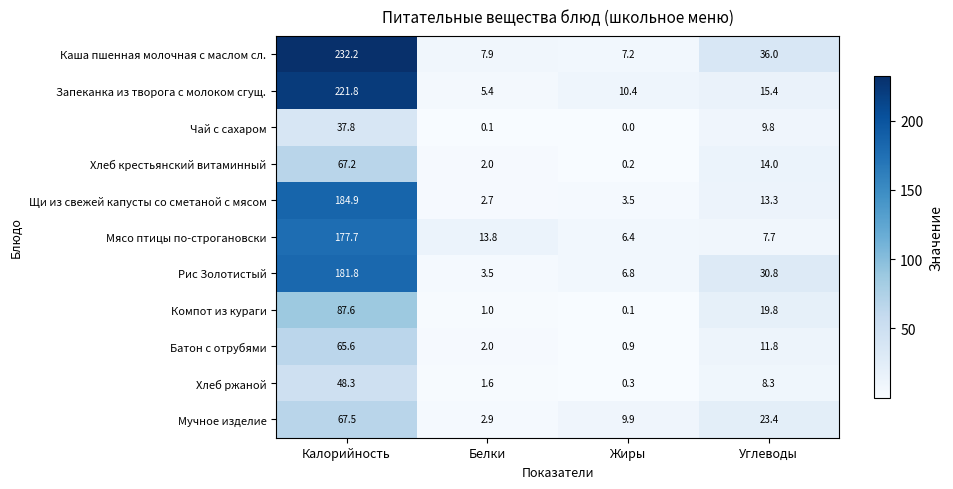

What is the maximum value for Рис Золотистый?

181.8